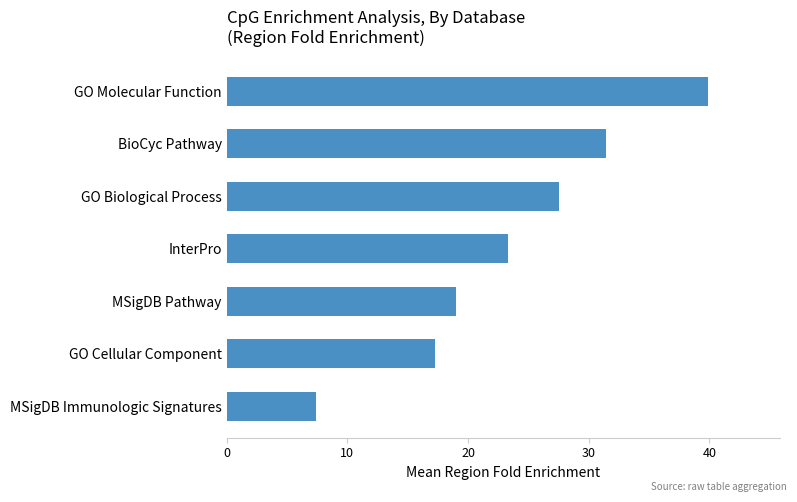

Reading top to bottom, extract all data points from this chart.

39.9	31.4	27.6	23.3	19.0	17.3	7.4